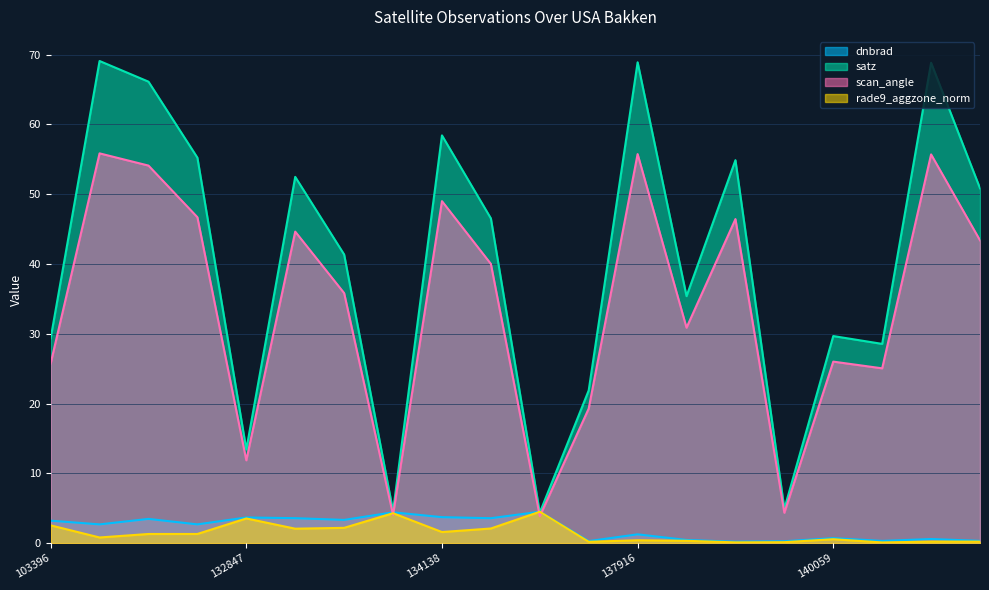

Rank the categories by satz value from lowest to highest.

134687, 133762, 139866, 132847, 137903, 143752, 103396, 140059, 138492, 133404, 134322, 144543, 133209, 139283, 104471, 134138, 103988, 144149, 137916, 103642